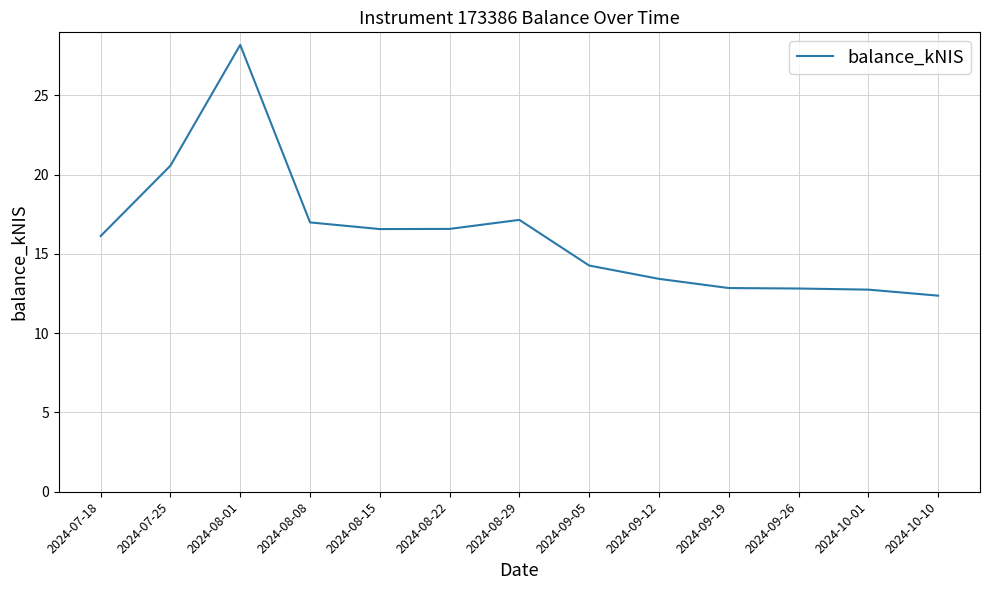

How many lines are shown in the chart?

1